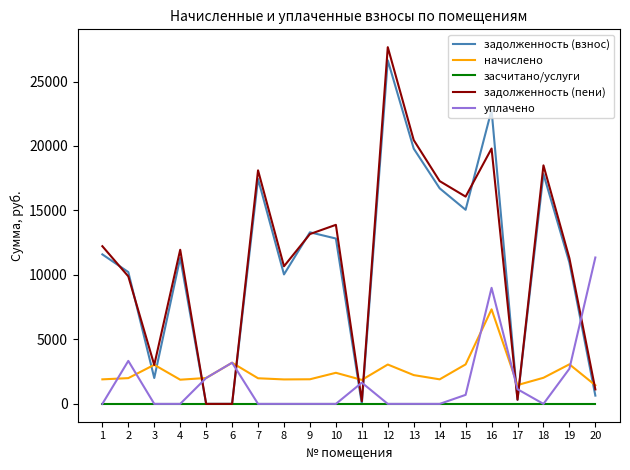

Where is the first local minimum for задолженность (взнос)?

3